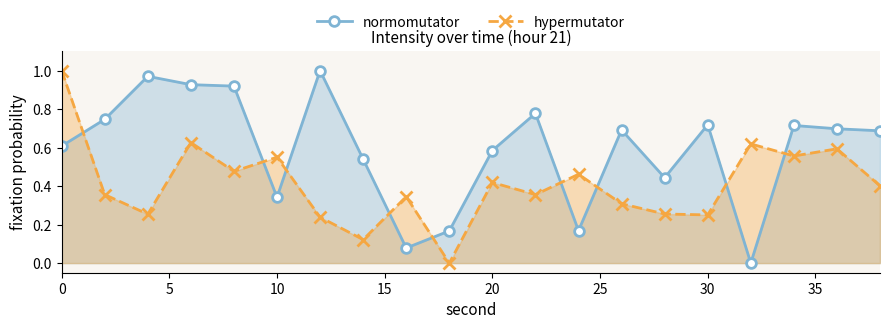

How many lines are shown in the chart?

2